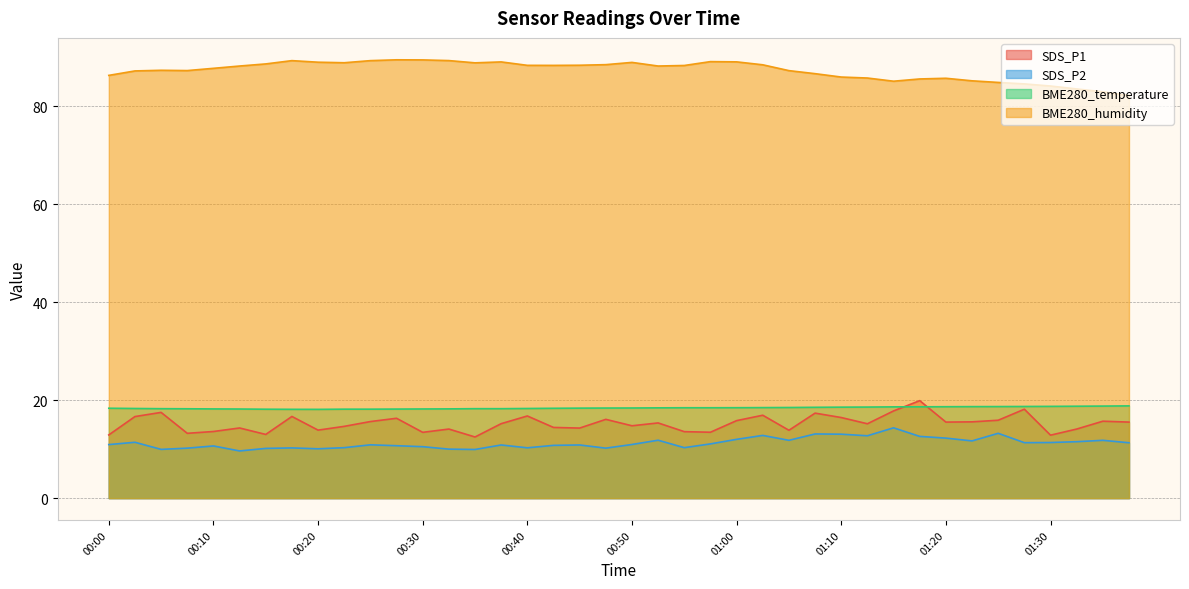

At which label is SDS_P1 closest to 16?

00:47